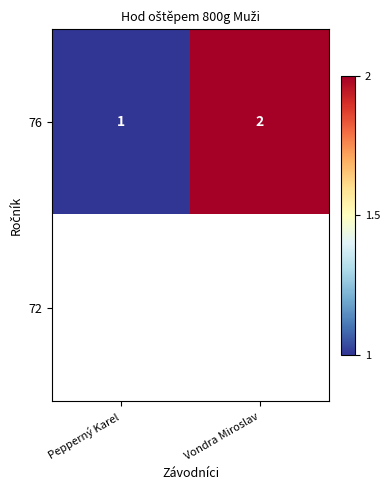

Is it true that 76 equals 1 at Vondra Miroslav?

False